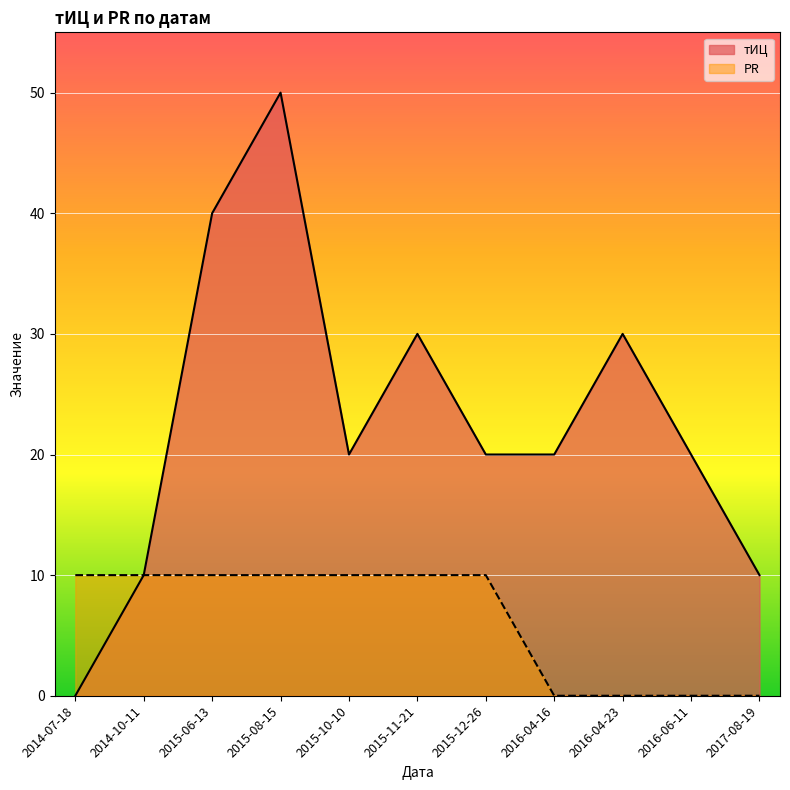

Rank the series by their average value, from highest to lowest.

тИЦ, PR